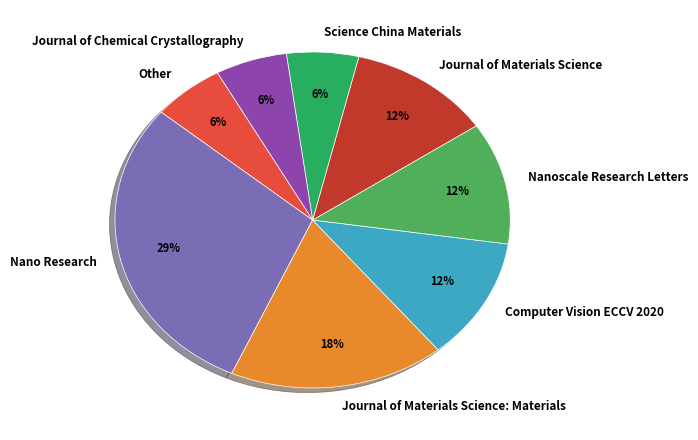

Does Other represent more than half of the total?

No